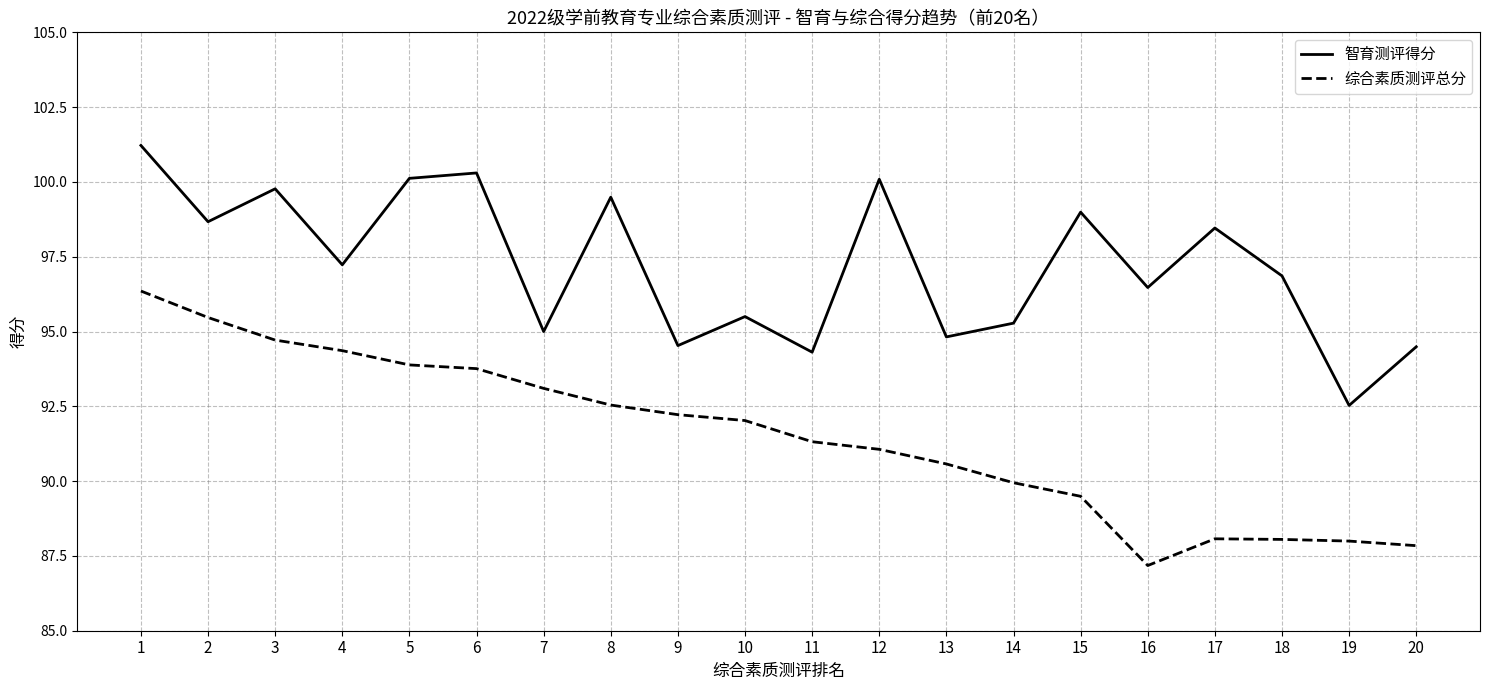

How many lines are shown in the chart?

2